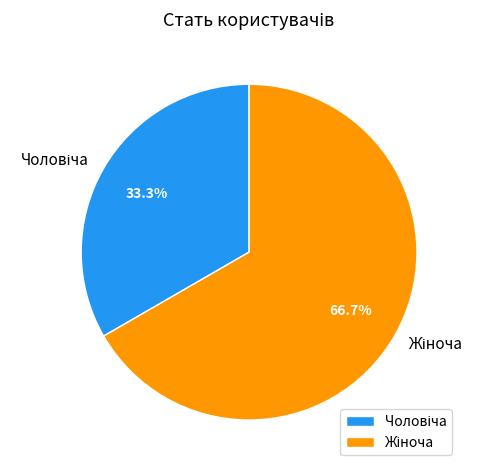

Does any single category account for the majority?

Yes